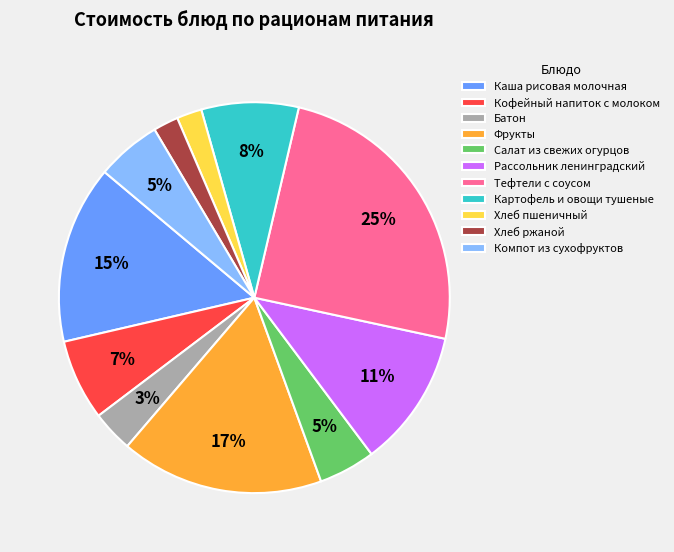

To the nearest percent, what is the combined percentage of Картофель и овощи тушеные and Тефтели с соусом?

33%